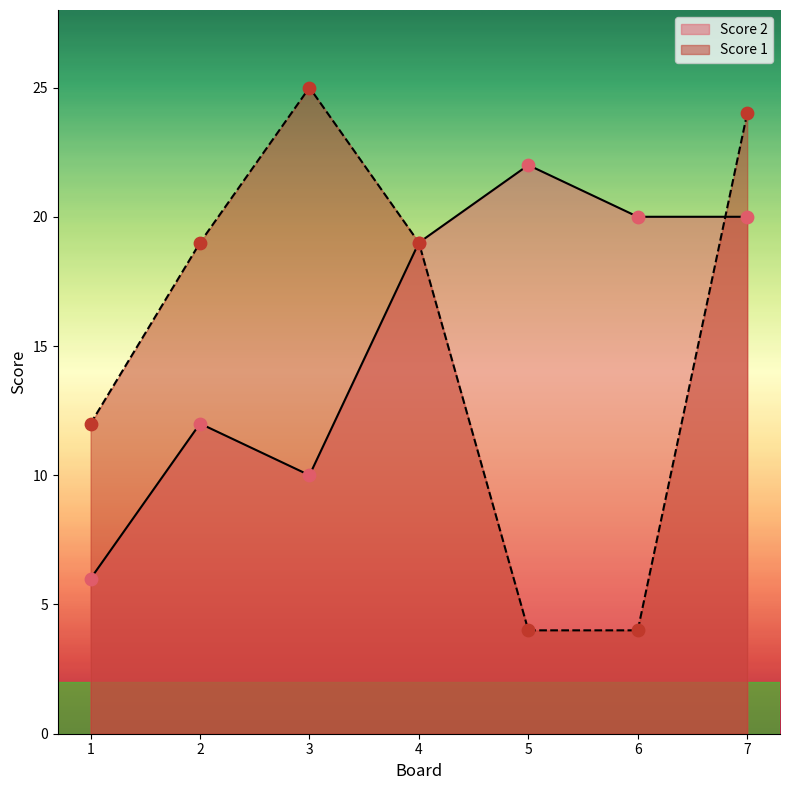

Which series has the largest Y range (max minus min)?

Score 1